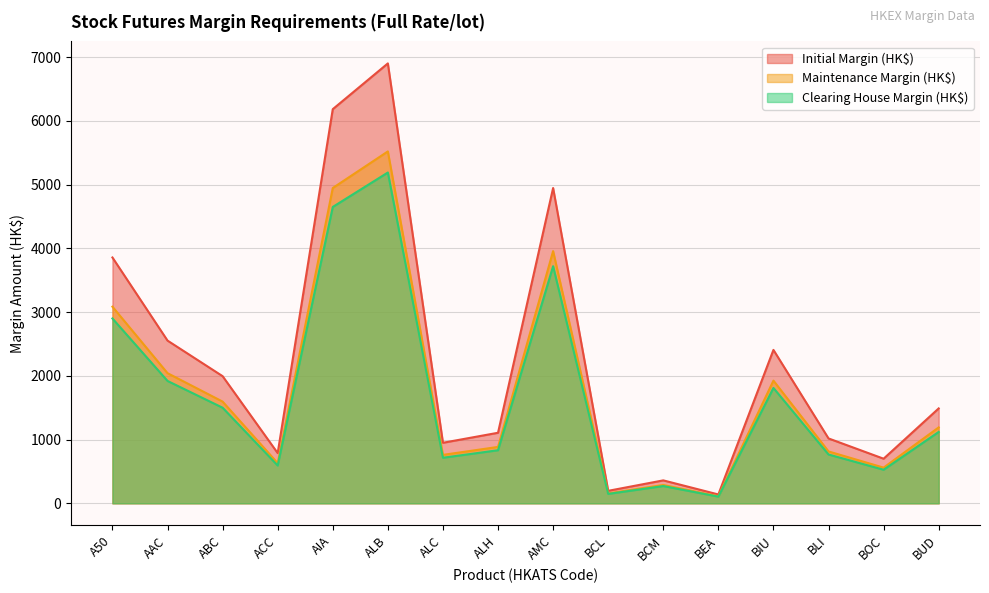

What is the maximum value shown in the chart?

6902